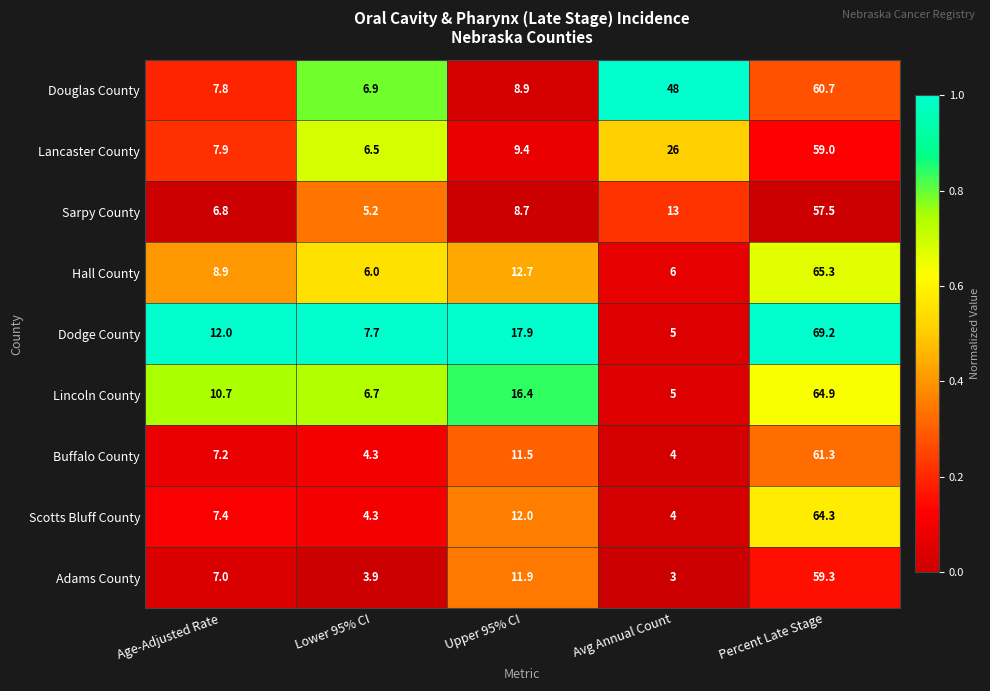

Is it true that Lincoln County equals 22.2 at Upper 95% CI?

False